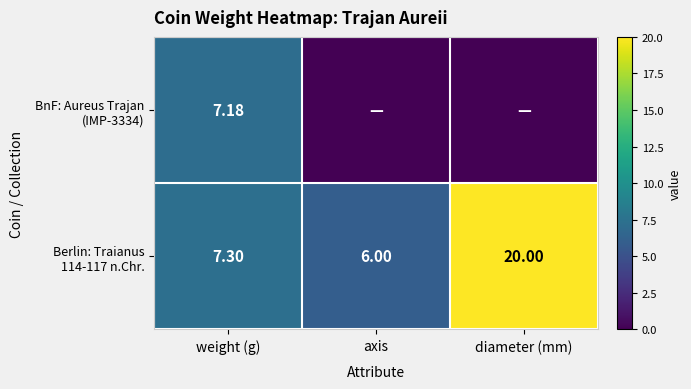

At how many categories does at least one series exceed 6?

2